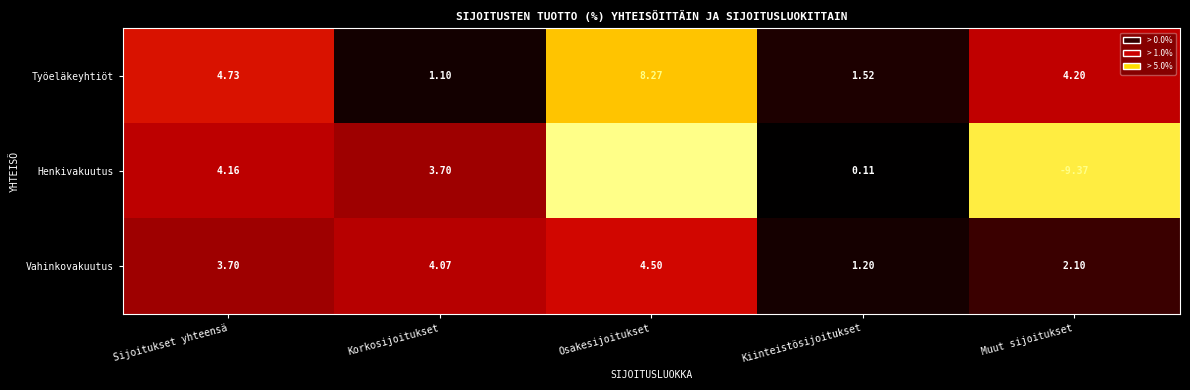

At which label is Henkivakuutus closest to 0?

Kiinteistösijoitukset